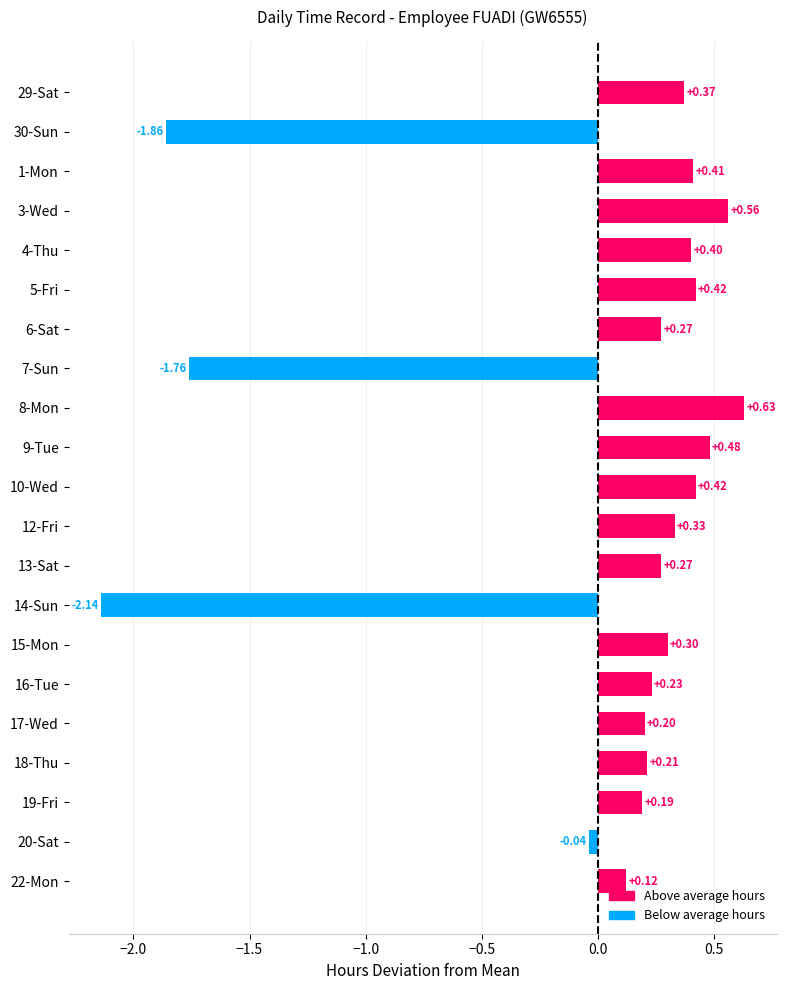

Which has a higher value, 17-Wed or 9-Tue?

9-Tue